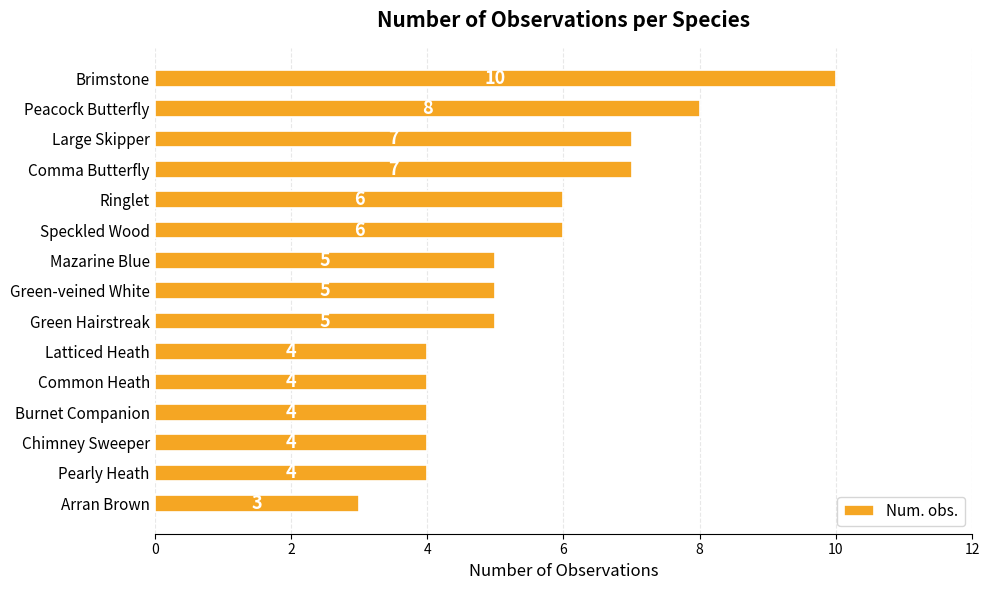

How many distinct data groups are displayed?

1